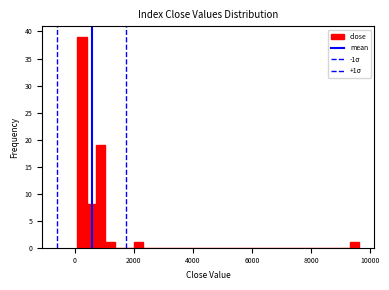

Around what value on the x-axis is the tallest bar? Give the approximate position of its centre, as read against the axis.

200